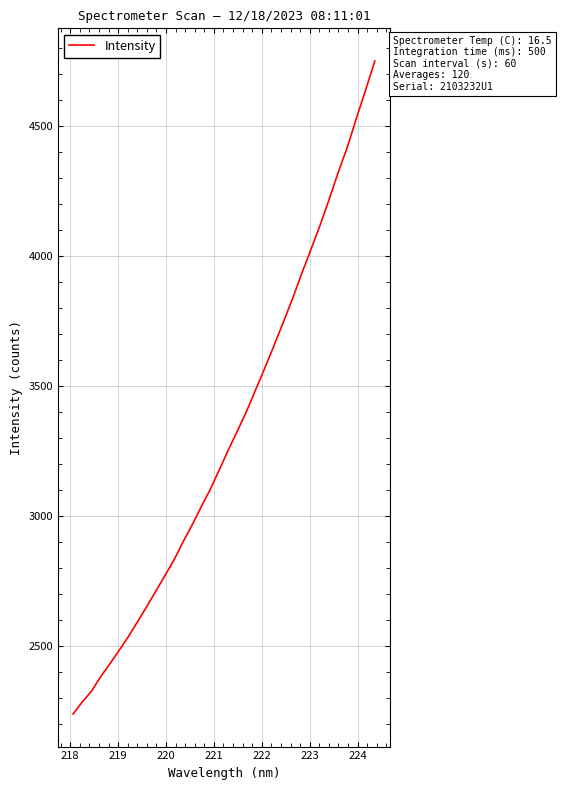

What is the minimum value shown in the chart?

2236.9